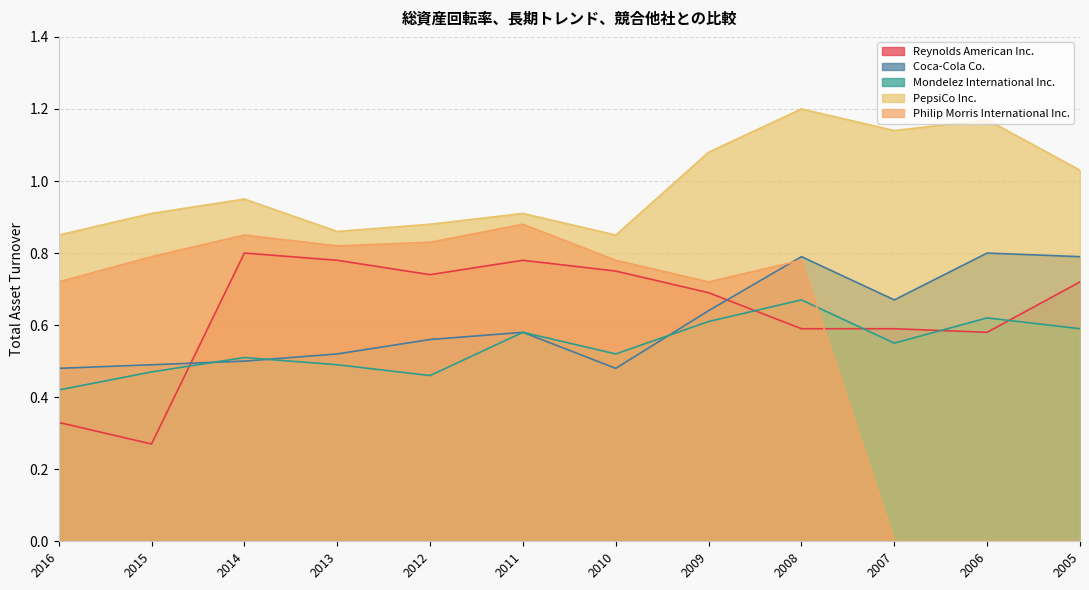

Reading right to left, list all the values displayed in this chart.

Reynolds American Inc.: 0.7	0.6	0.6	0.6	0.7	0.8	0.8	0.7	0.8	0.8	0.3	0.3
Coca-Cola Co.: 0.8	0.8	0.7	0.8	0.6	0.5	0.6	0.6	0.5	0.5	0.5	0.5
Mondelez International Inc.: 0.6	0.6	0.6	0.7	0.6	0.5	0.6	0.5	0.5	0.5	0.5	0.4
PepsiCo Inc.: 1.0	1.2	1.1	1.2	1.1	0.8	0.9	0.9	0.9	0.9	0.9	0.8
Philip Morris International Inc.: 0.0	0.0	0.0	0.8	0.7	0.8	0.9	0.8	0.8	0.8	0.8	0.7